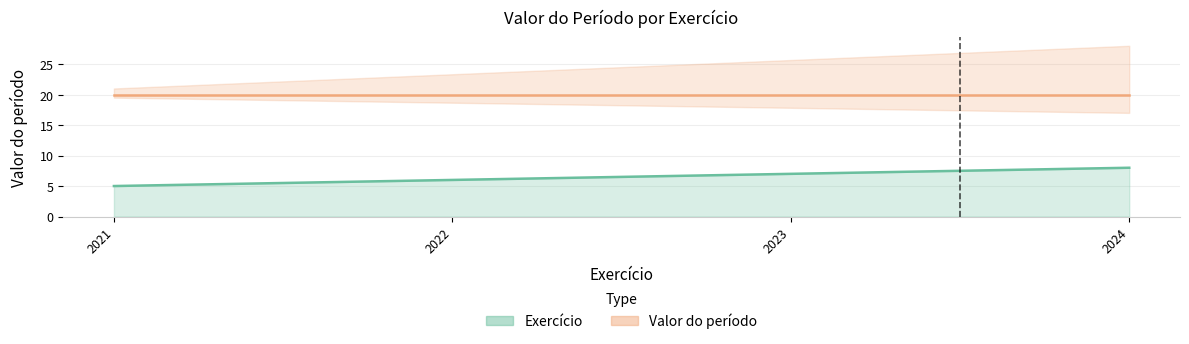

What is the value of the 2nd point from the left?

6